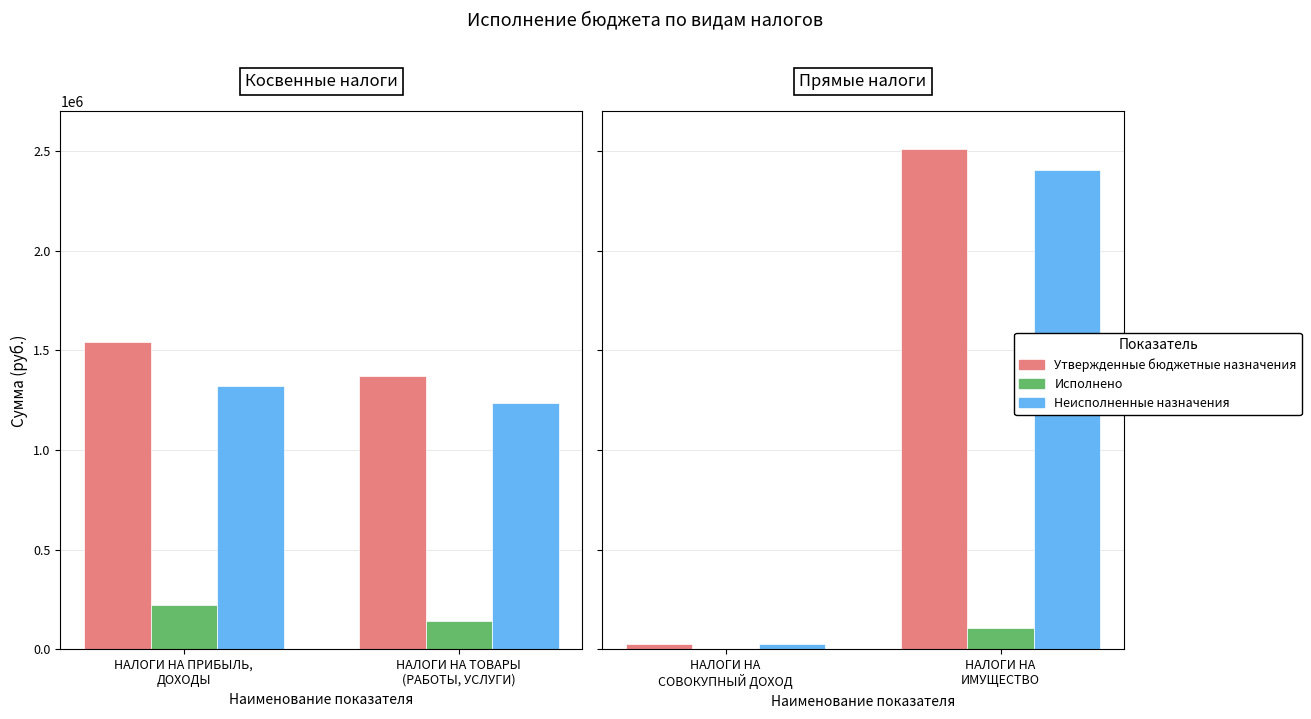

How many groups of bars are there?

4